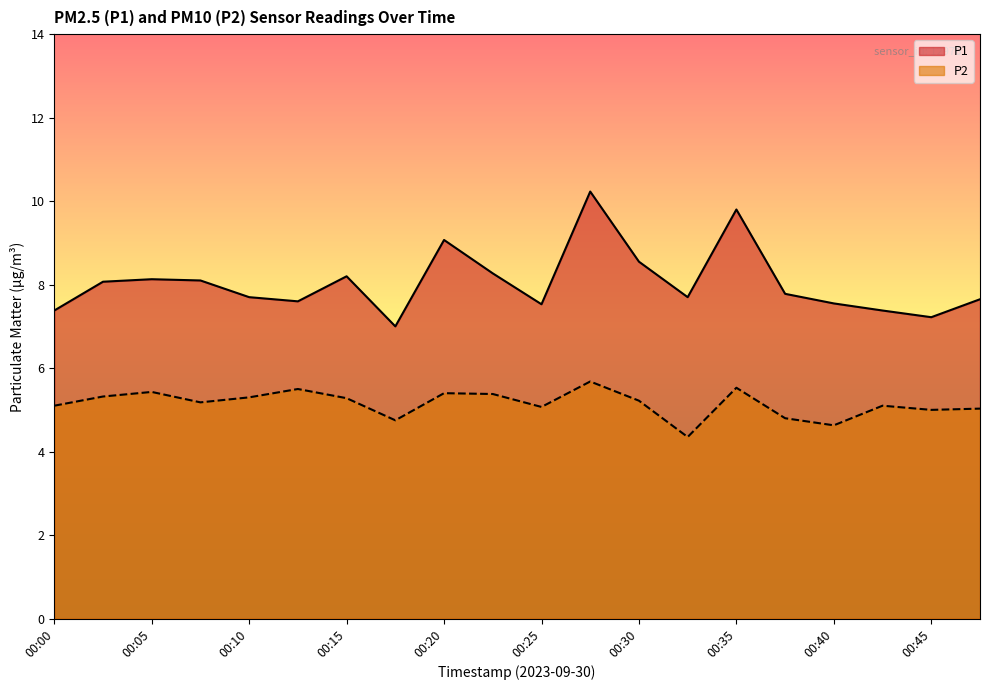

What is the average value of the P1 series?

8.0